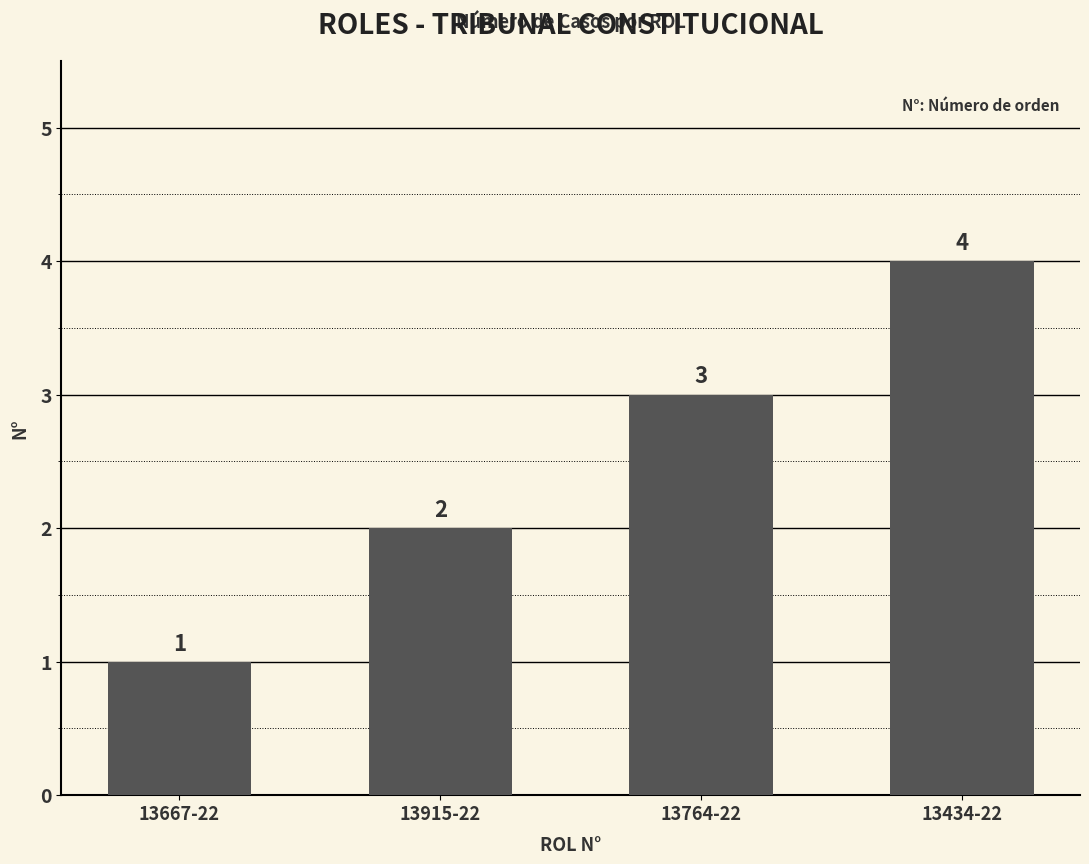

Rank the categories by value from lowest to highest.

13667-22, 13915-22, 13764-22, 13434-22